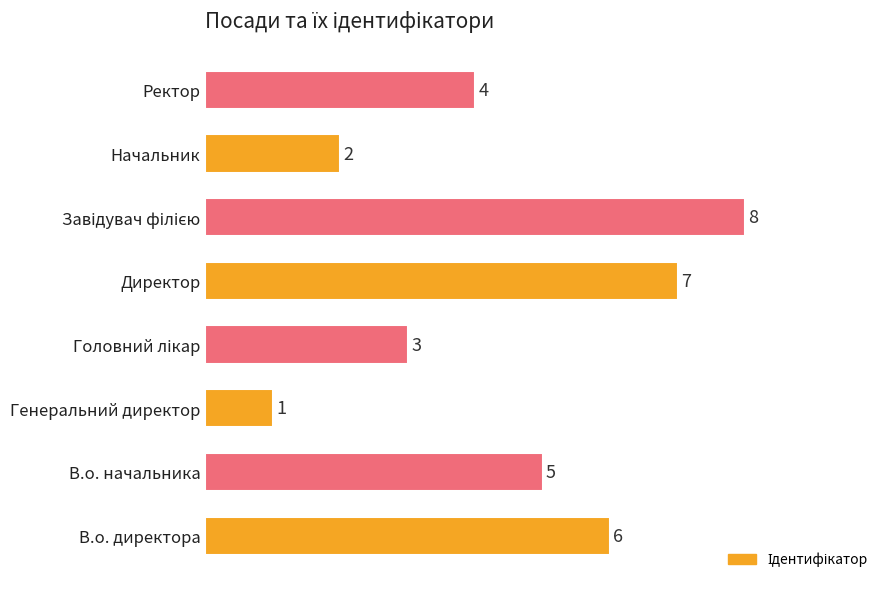

What is the minimum value shown in the chart?

1